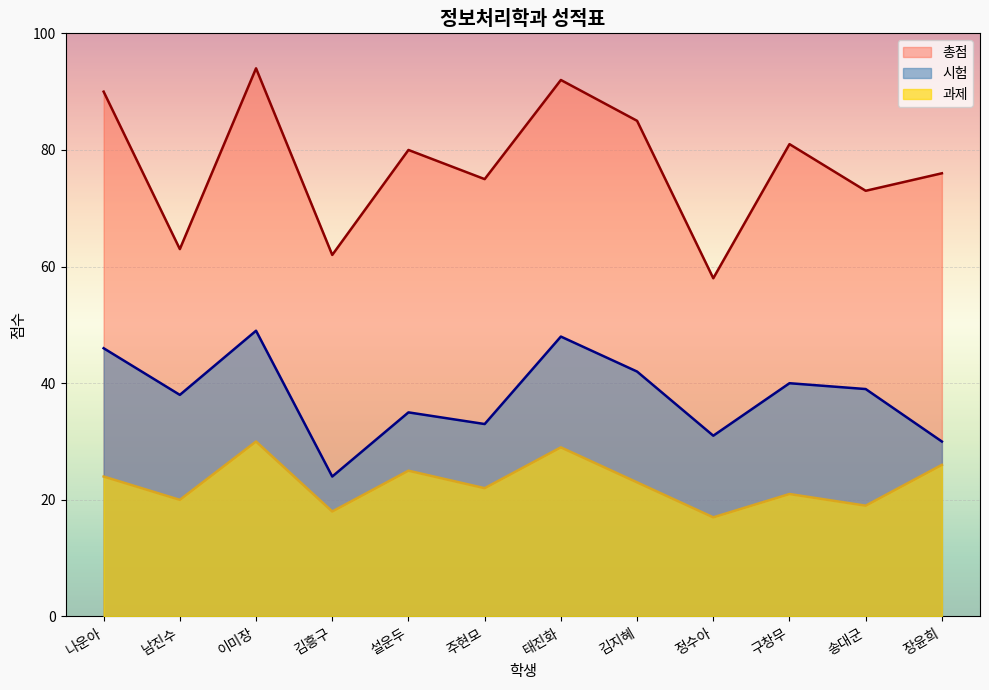

How many distinct data groups are displayed?

3